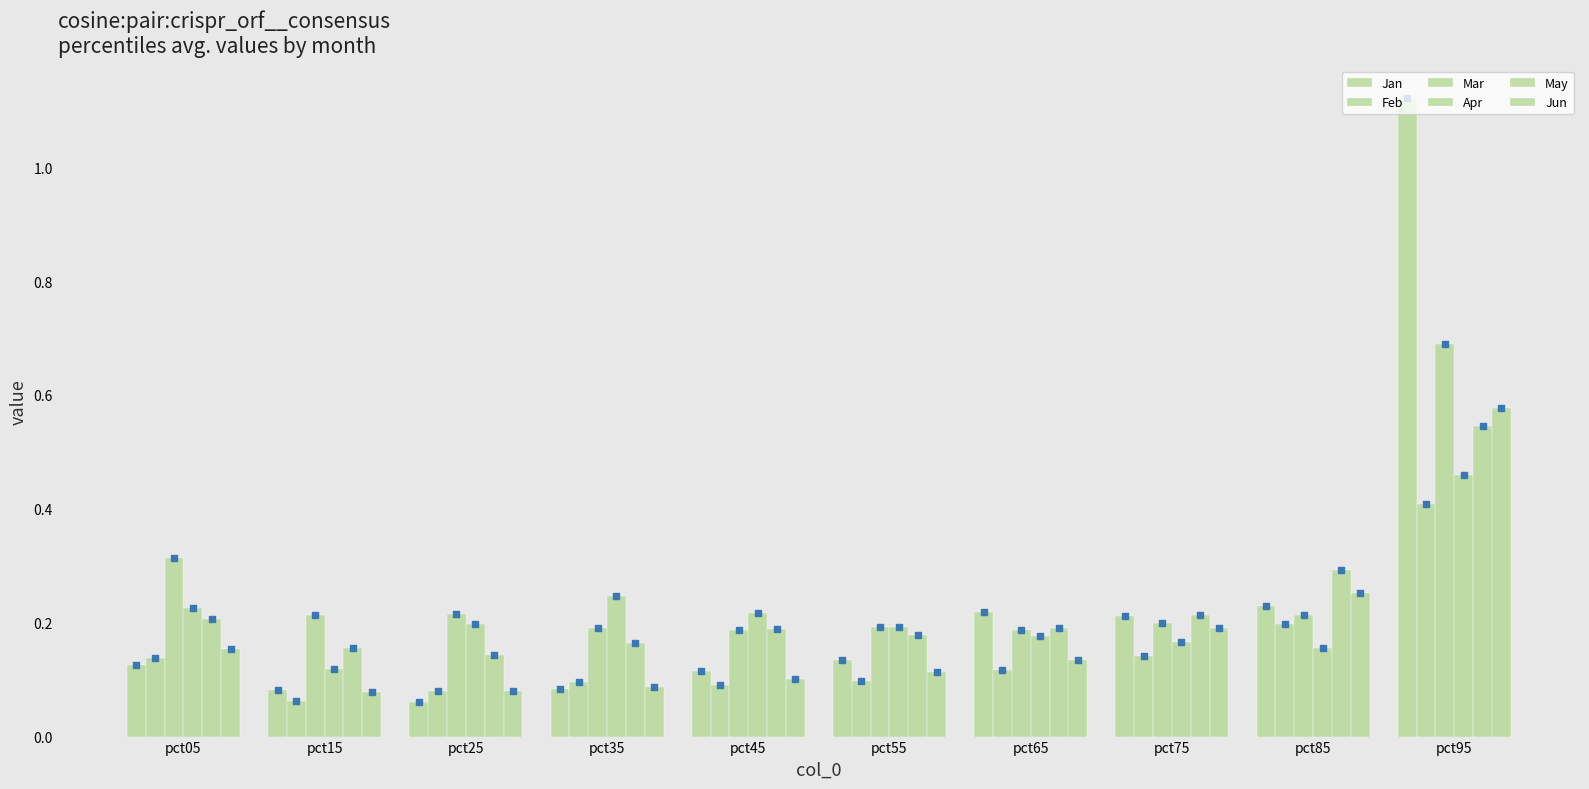

Which series has the largest Y range (max minus min)?

Jan